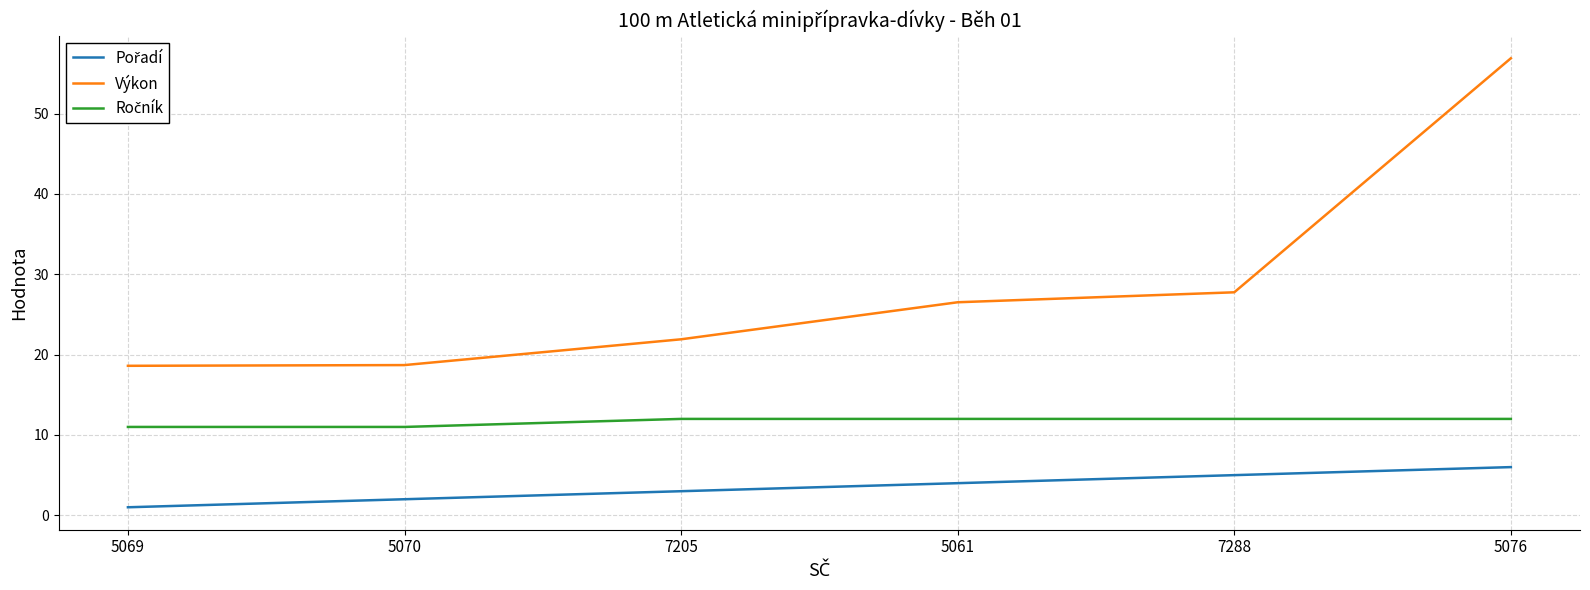

What position from the right is 5076?

1